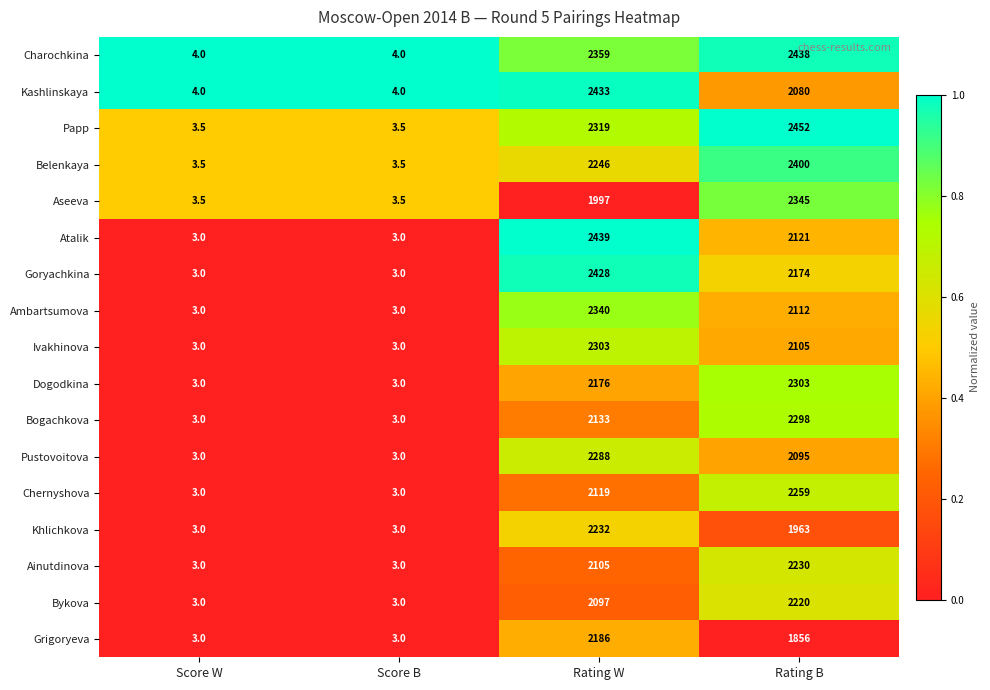

The value of Charochkina at Score W is 5.2. True or false?

False